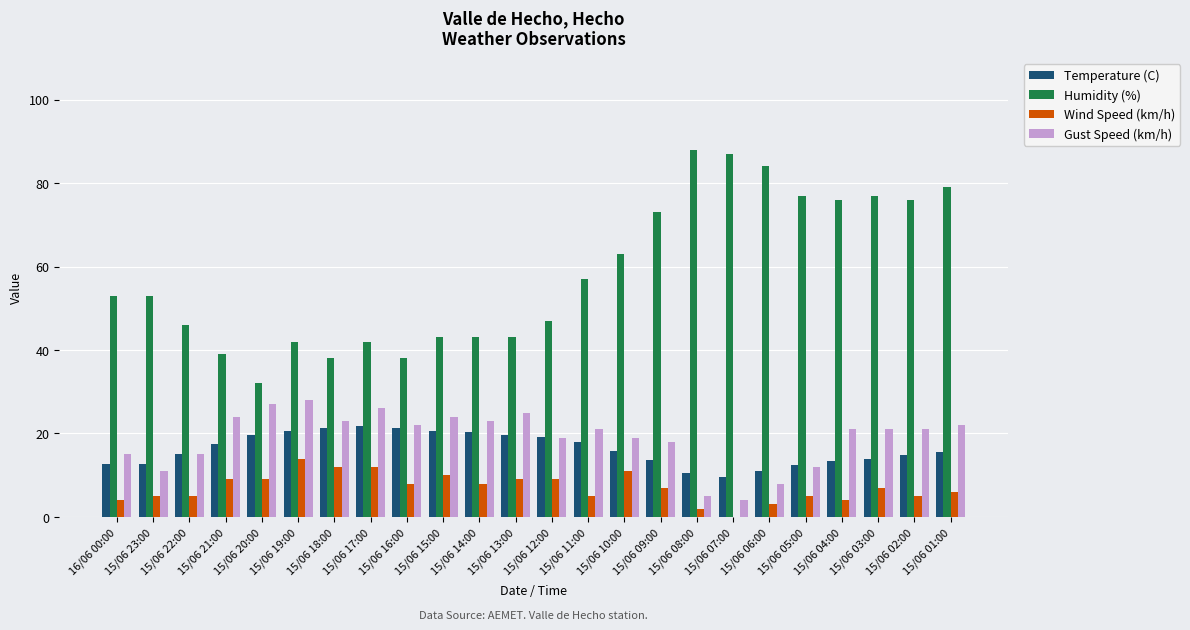

Which series changed the most between 15/06 14:00 and 15/06 06:00?

Humidity (%)